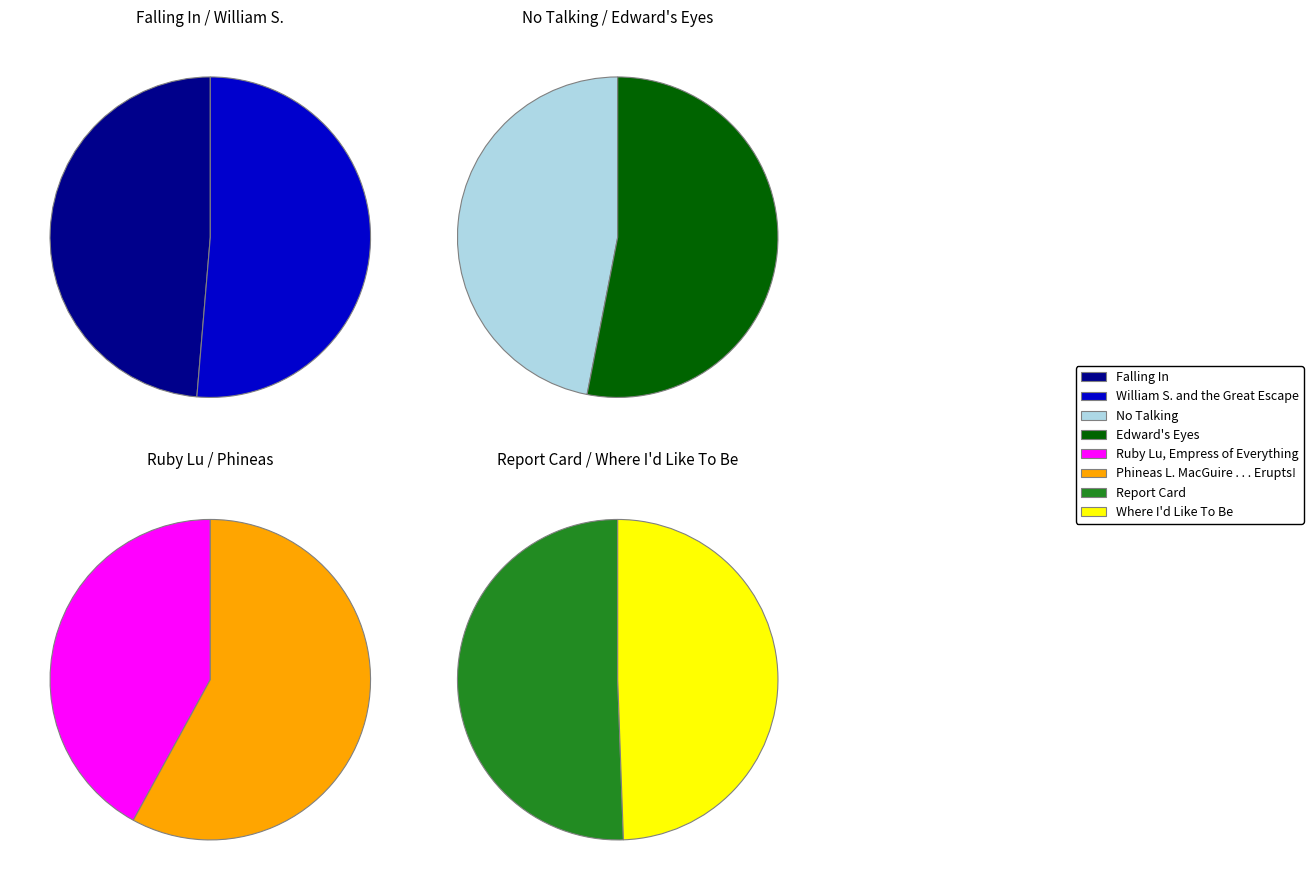

Which slice is the largest?

William S. and the Great Escape